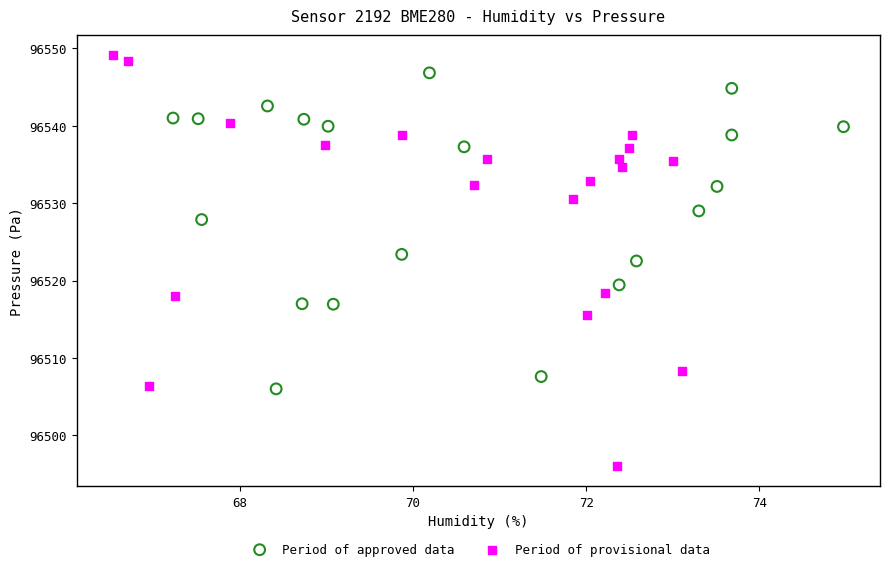

Which series contains the lowest Y value?

Period of provisional data